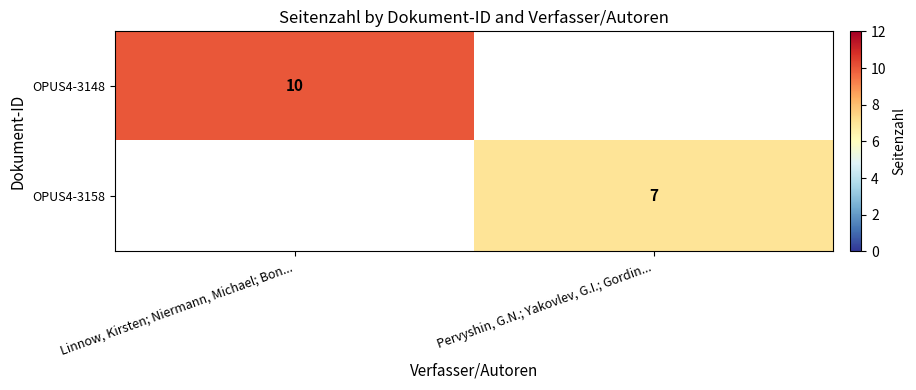

What is the average value of the OPUS4-3148 series?

5